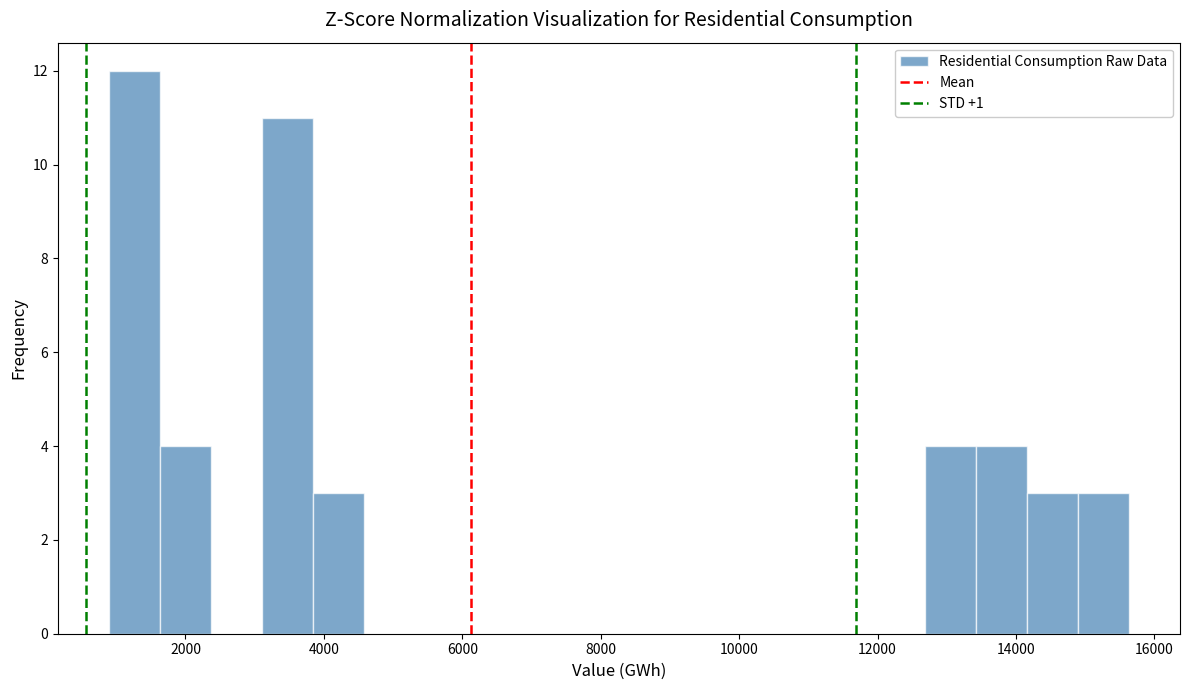

Read against the x-axis, roughly where is the centre of the tallest bar?

1200